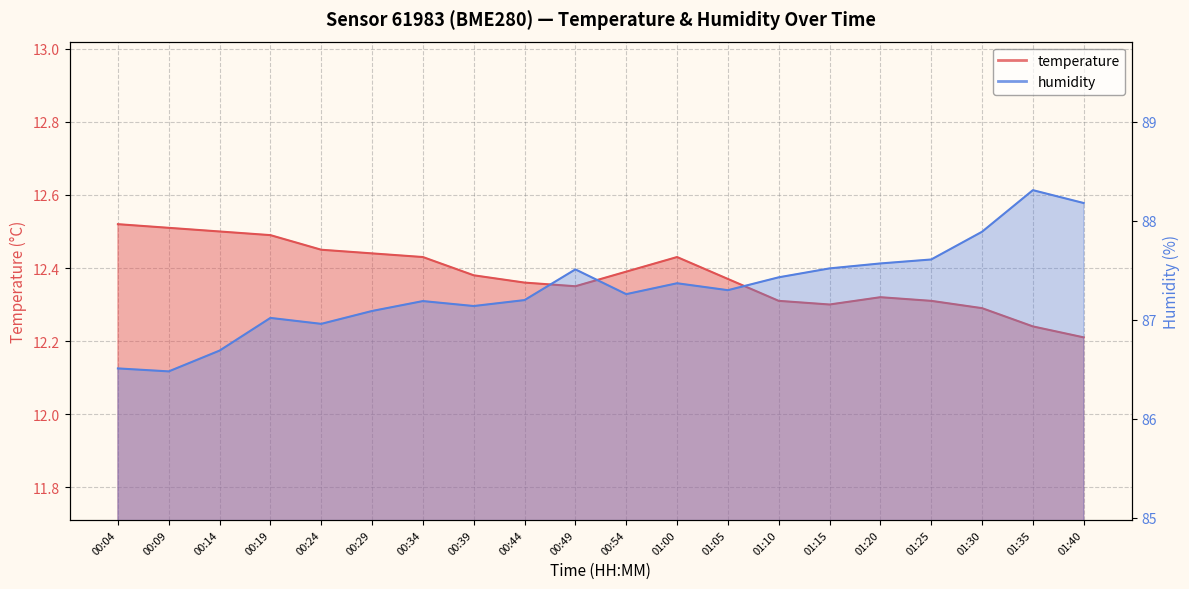

True or false: humidity and temperature intersect in this chart.

False